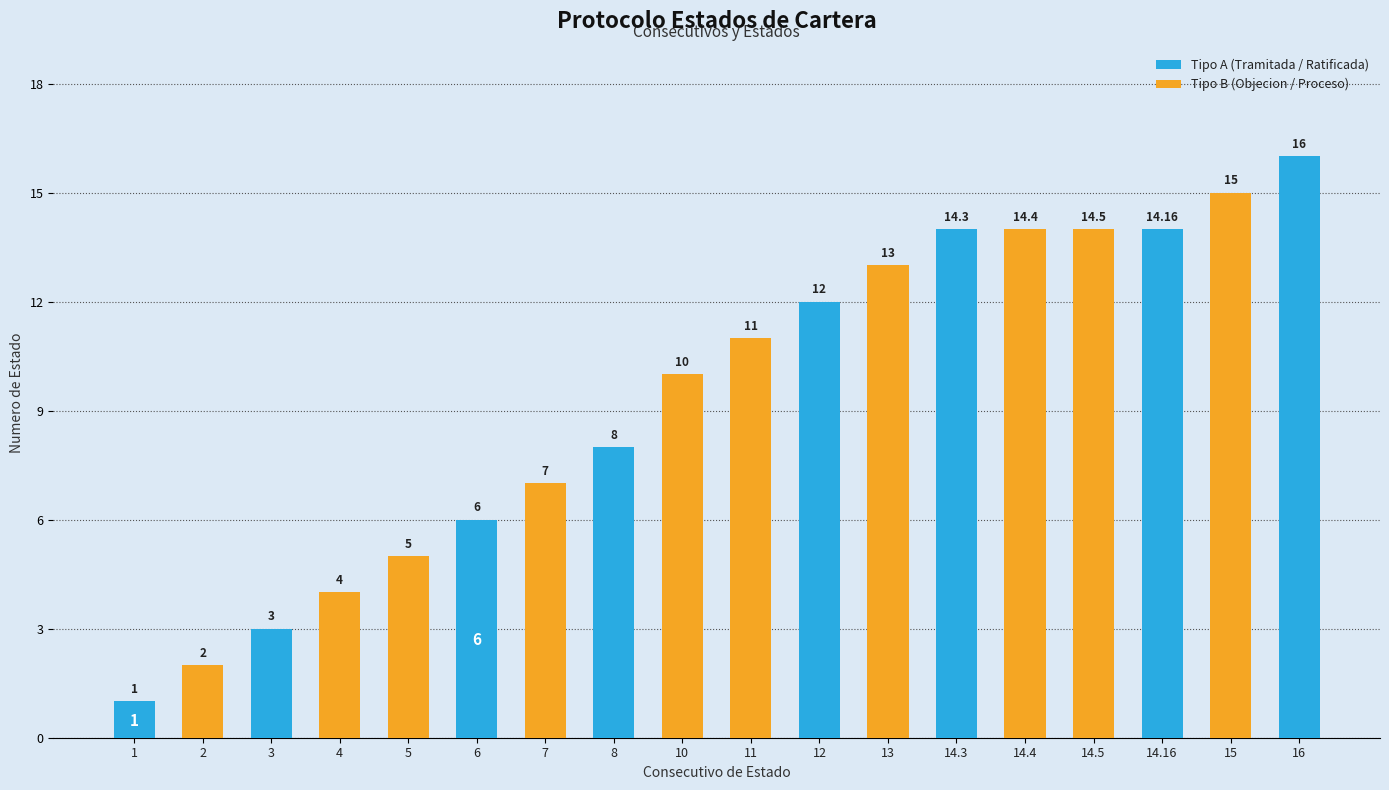

Reading left to right, transcribe all the data shown in this chart.

1=1	2=2	3=3	4=4	5=5	6=6	7=7	8=8	10=10	11=11	12=12	13=13	14.3=14	14.4=14	14.5=14	14.16=14	15=15	16=16